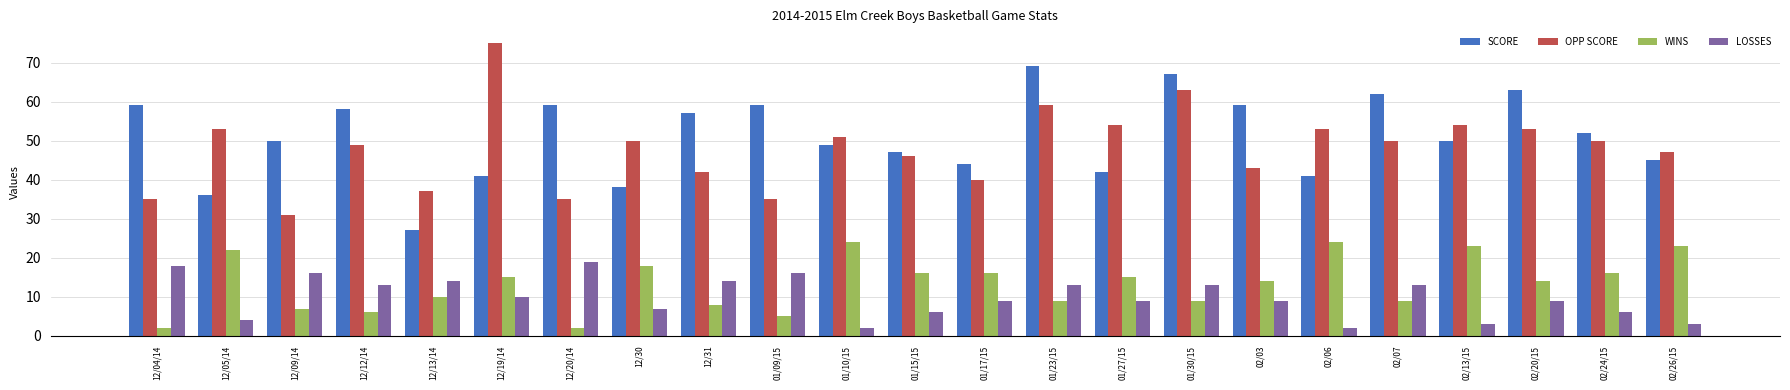

At which label does OPP SCORE reach its peak?

12/19/14